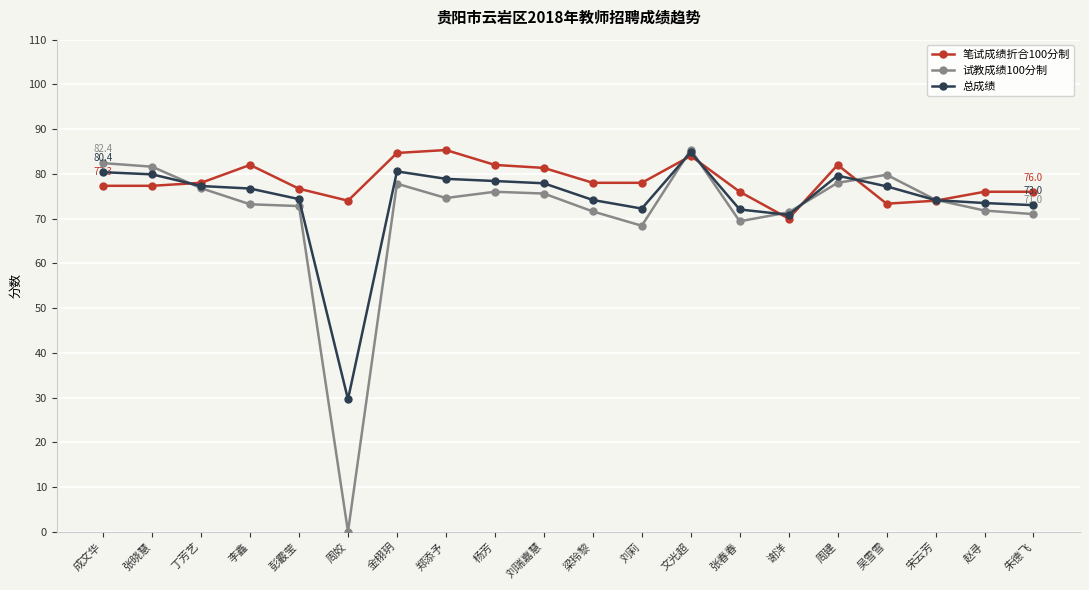

What are all the series names shown in the legend?

笔试成绩折合100分制, 试教成绩100分制, 总成绩